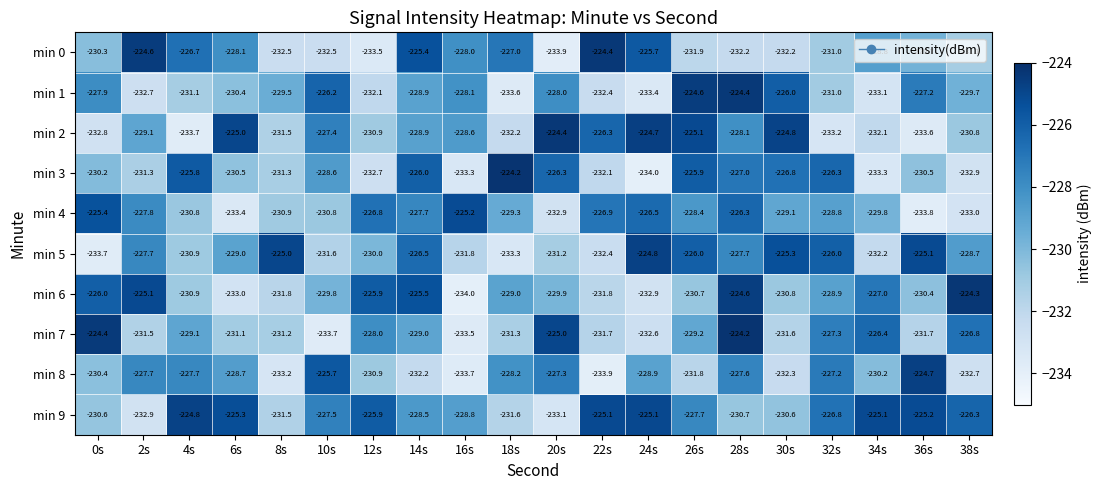

How many distinct data groups are displayed?

10